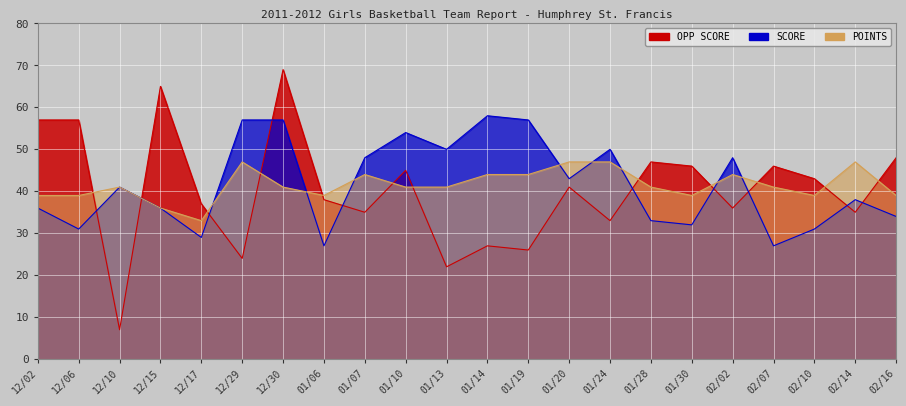

At which category is the sum across all series the highest?

12/30